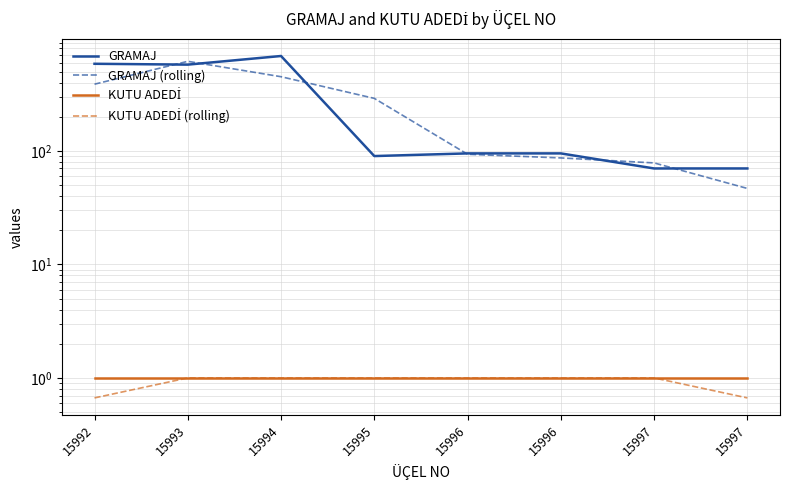

True or false: GRAMAJ (rolling) and KUTU ADEDİ (rolling) intersect in this chart.

False